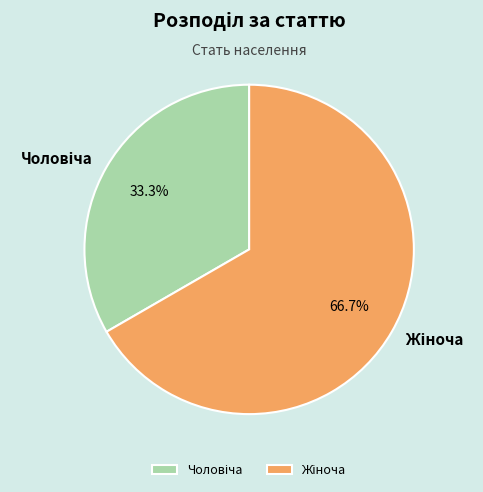

Is there a majority slice in this chart?

Yes